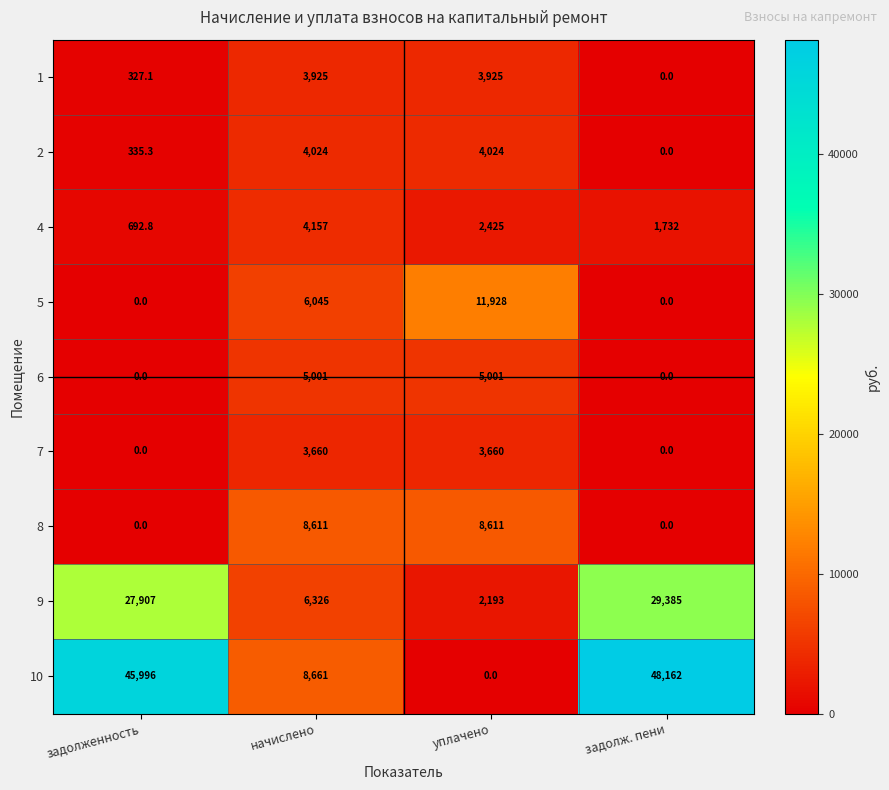

Between начислено and уплачено, which series saw the biggest shift?

10